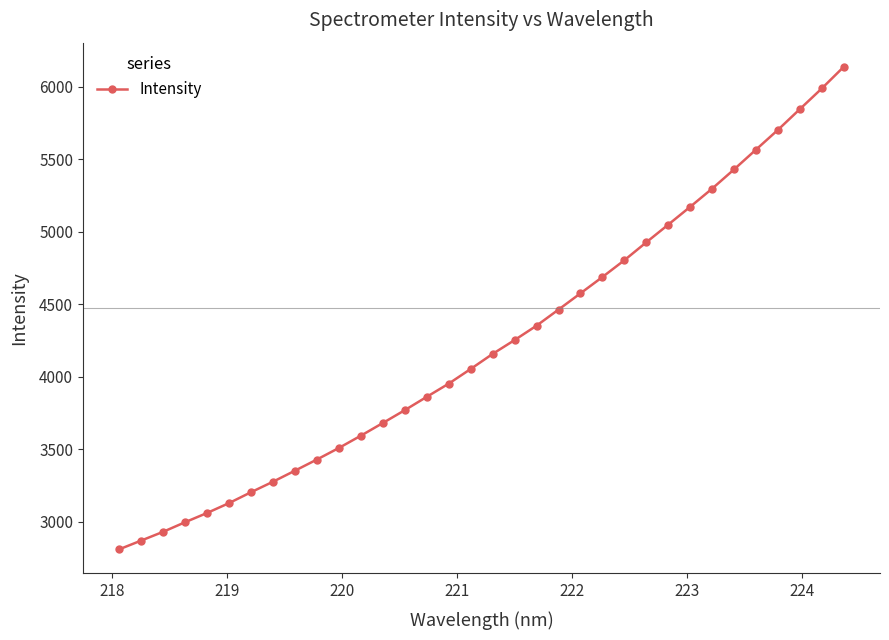

What is the greatest value displayed?

6136.5